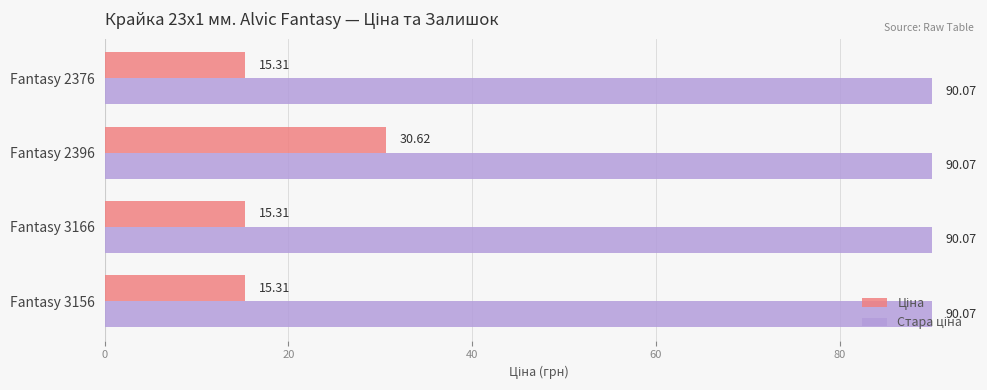

What is the total value across all series at Fantasy 2396?

120.7